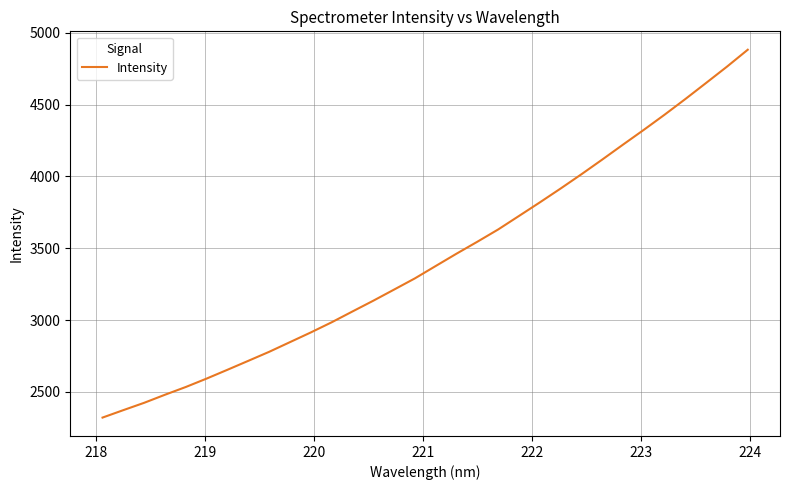

What is the greatest value displayed?

4881.3